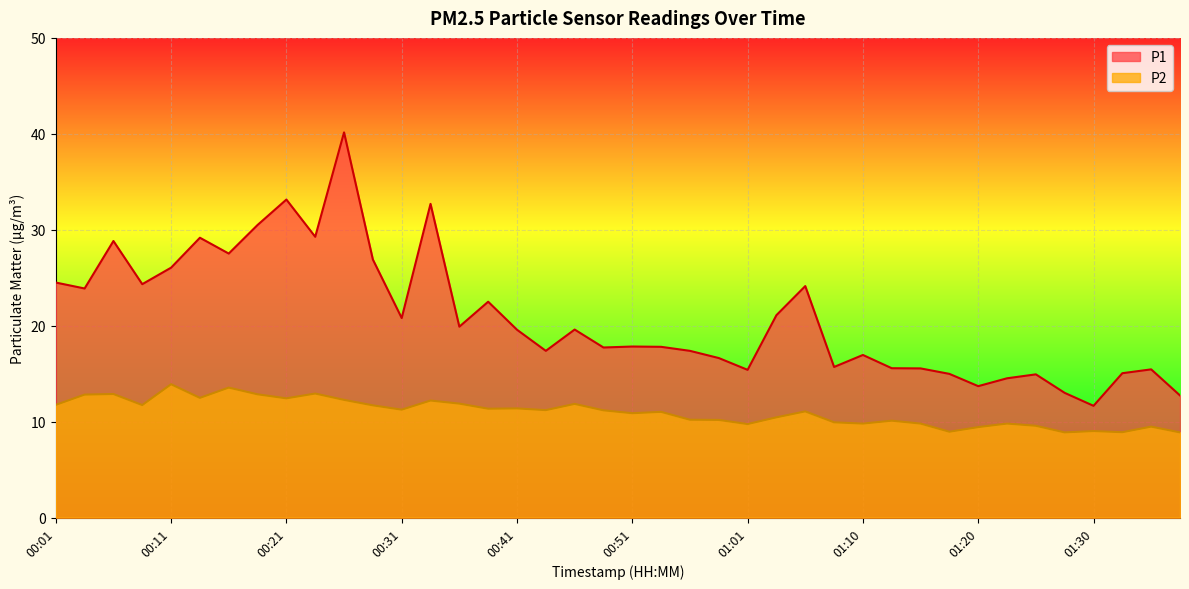

At which category is the sum across all series the highest?

00:26